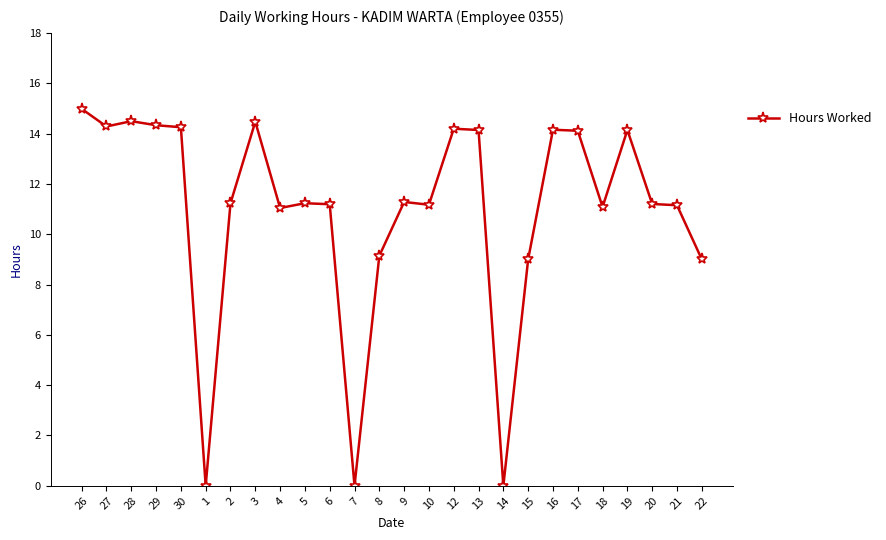

Approximately how many times larger is the value at 29 compared to 17?

1.0